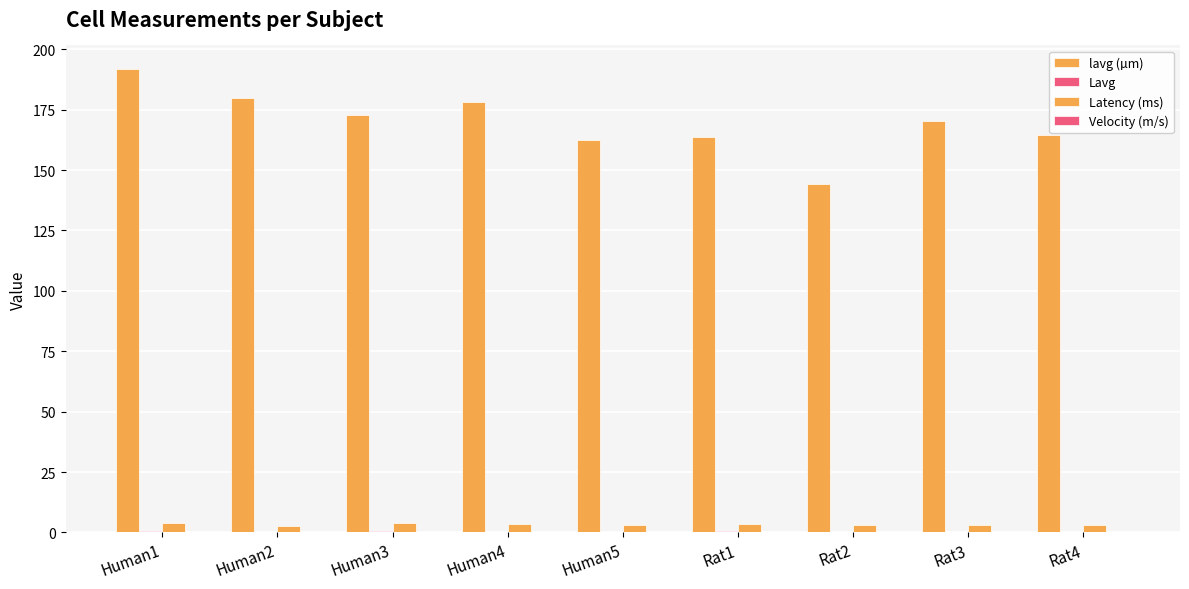

What is the greatest value displayed?

192.0